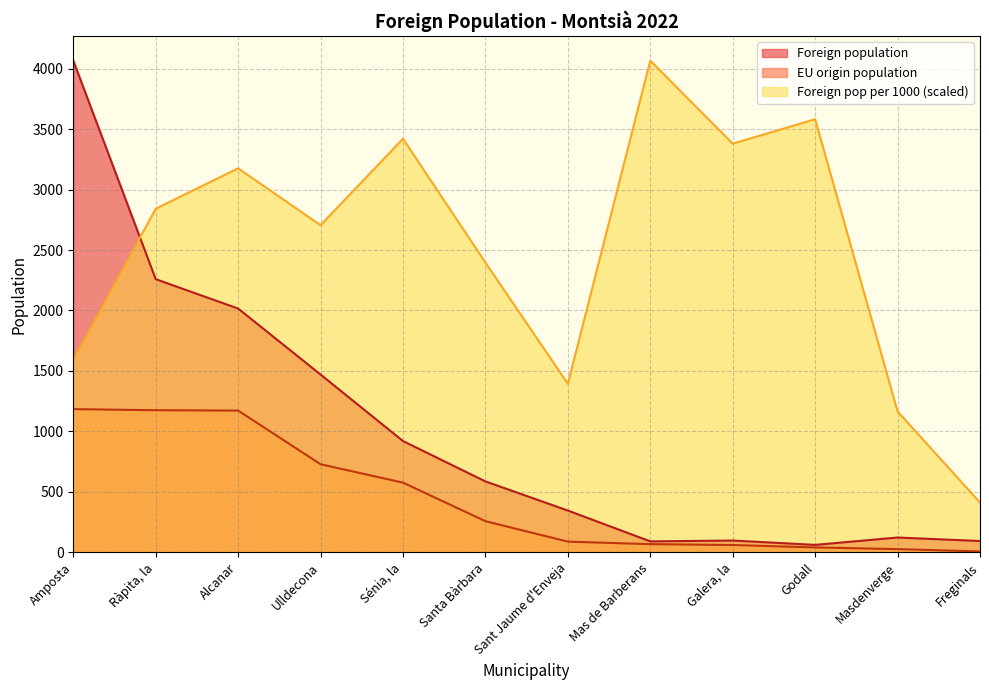

List the series in order of their overall mean, highest first.

Foreign pop per 1000 (scaled), Foreign population, EU origin population